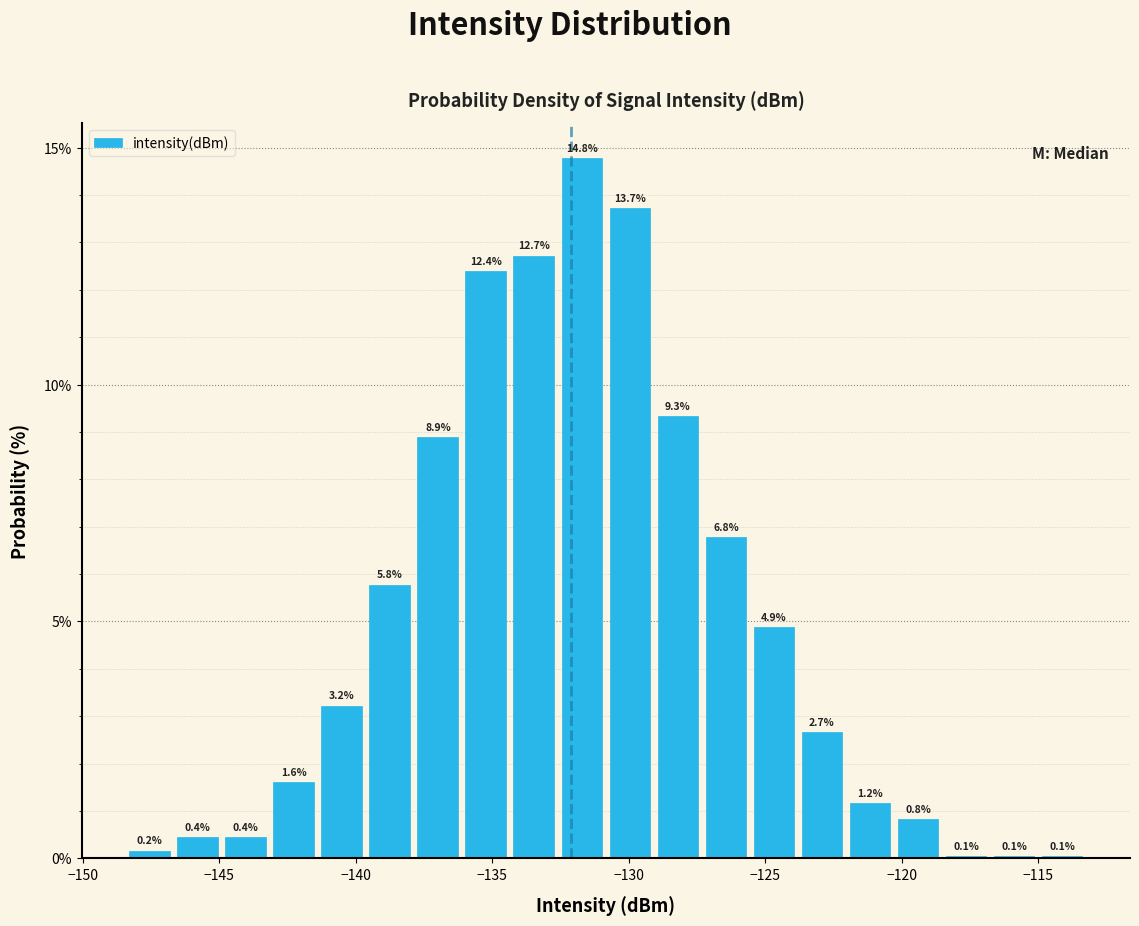

Read against the x-axis, roughly where is the centre of the tallest bar?

-131.5